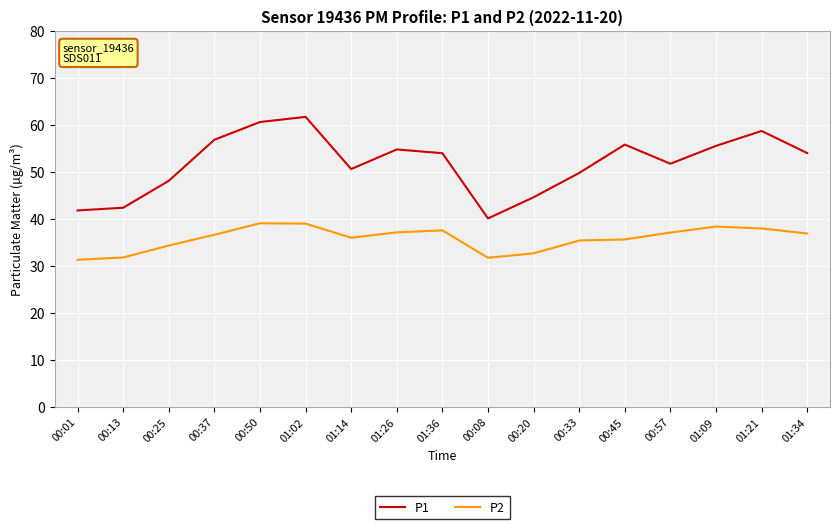

What is the highest value of the P2 series?

39.1